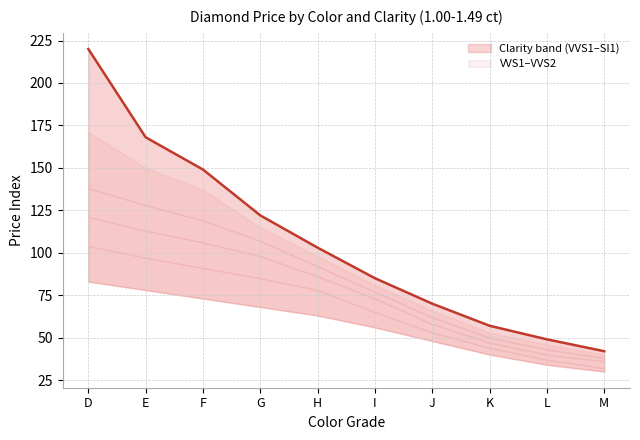

List the labels in order of value, largest first.

D, E, F, G, H, I, J, K, L, M